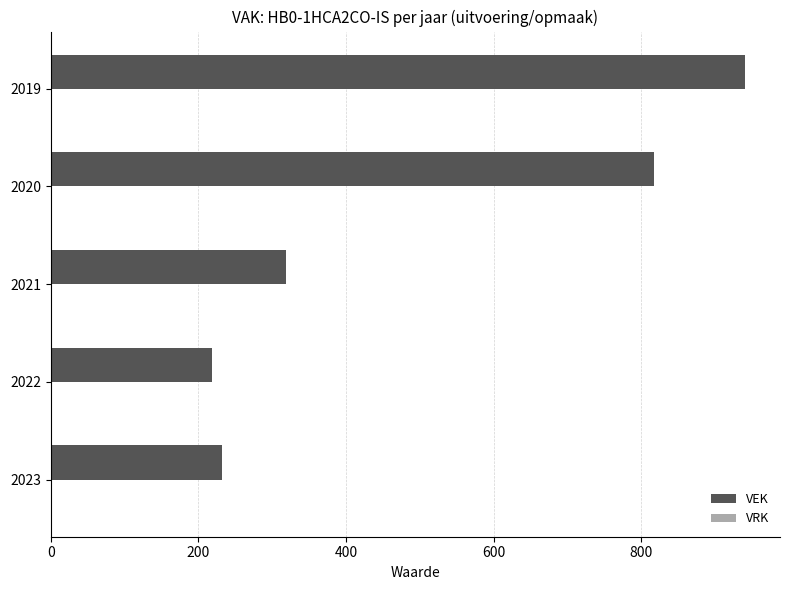

What is the greatest value displayed?

941